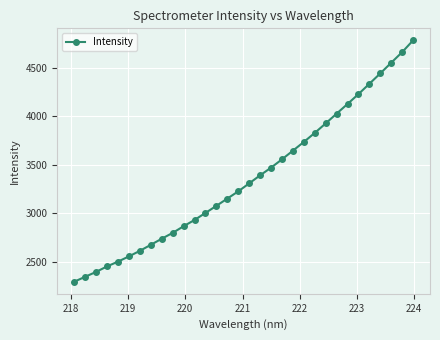

What is the minimum value shown in the chart?

2292.3